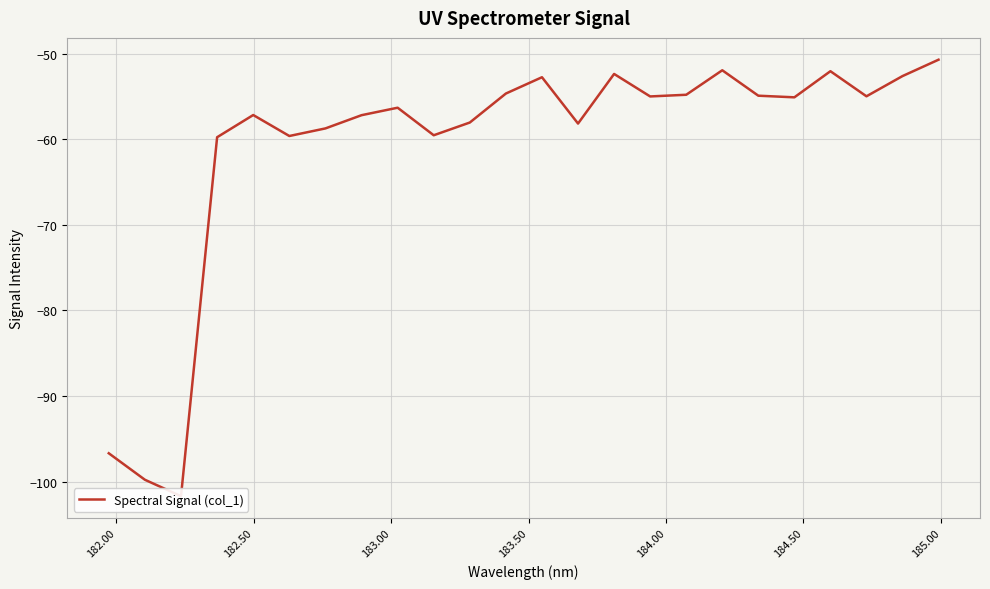

What is the value of the 19th point from the left?

-54.9